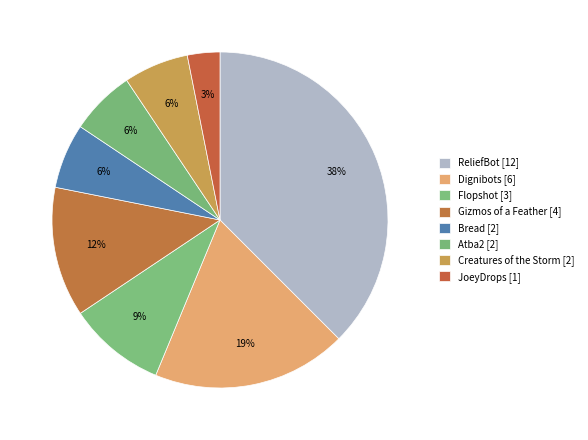

To the nearest percent, what percentage of the pie is Gizmos of a Feather?

12%